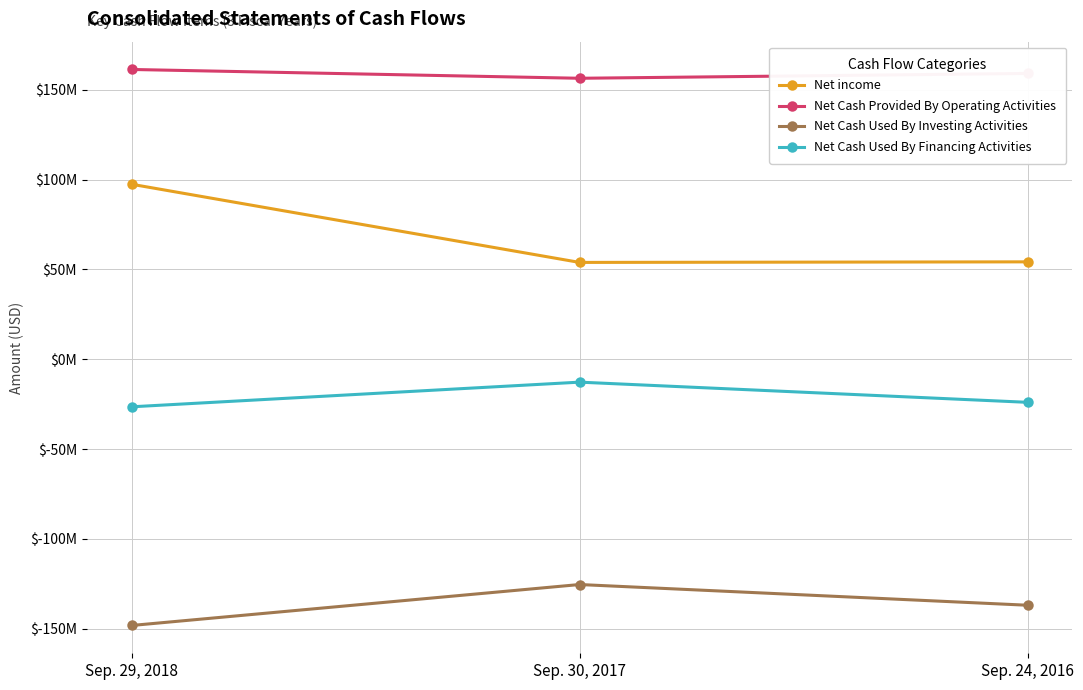

Where is Net Cash Used By Financing Activities nearest to the value -19608075?

Sep. 24, 2016